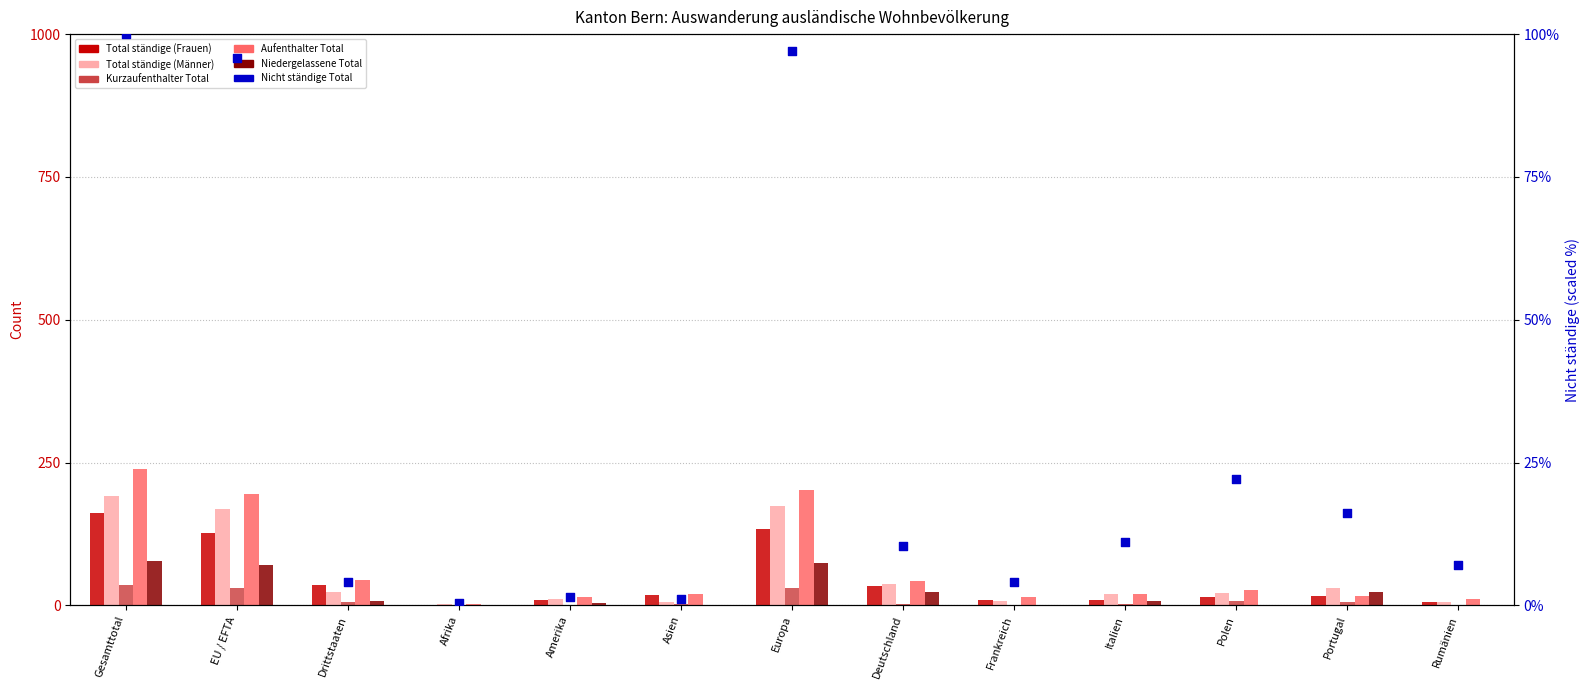

At which category is the sum across all series the highest?

Gesamttotal